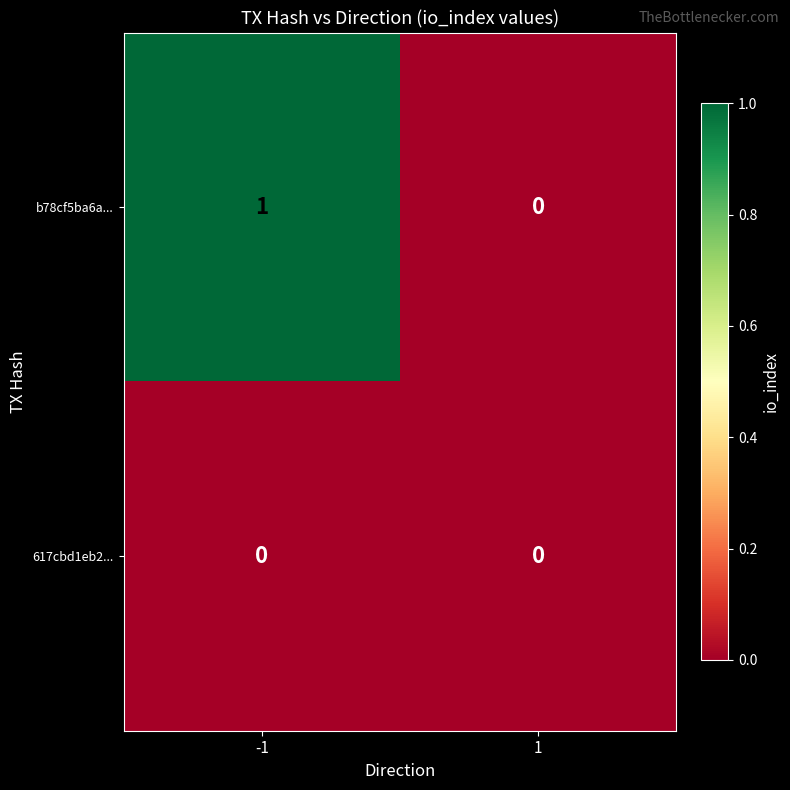

True or false: b78cf5ba6a... has a value of 0 at -1.

False